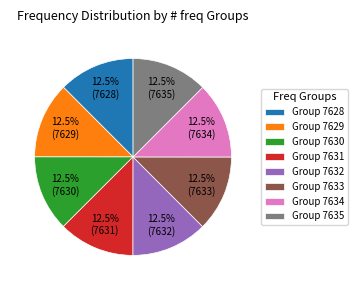

Approximately how many times larger is the value at Group 7631 compared to Group 7632?

1.0